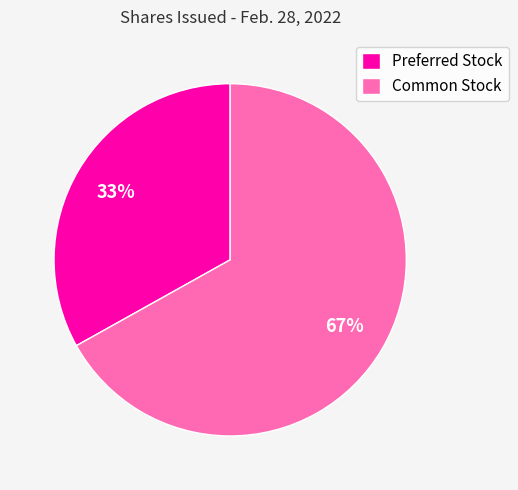

True or false: Preferred Stock accounts for 39% of the total.

False